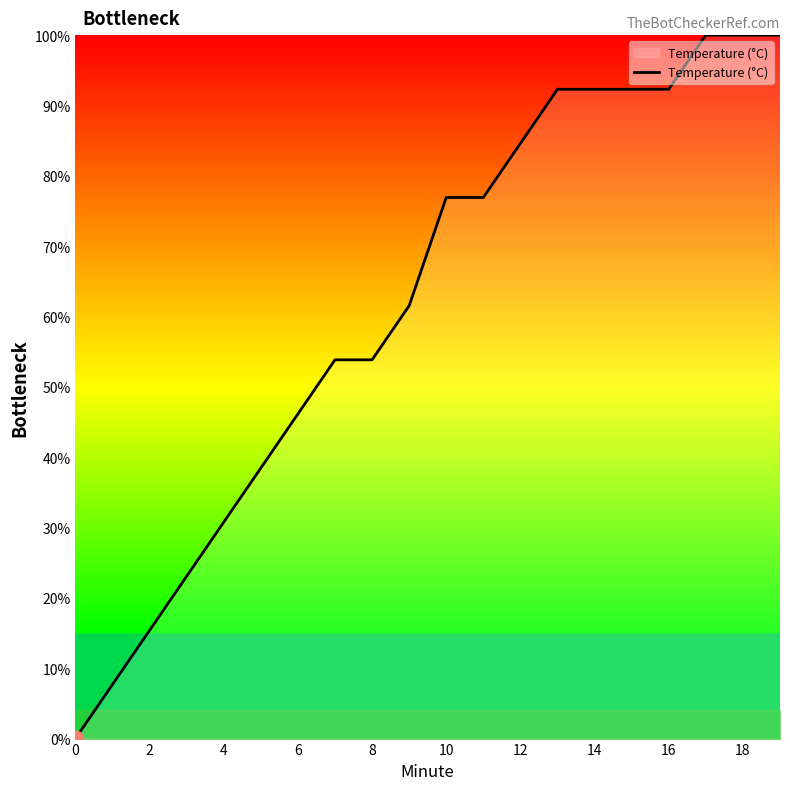

How many series are shown in this chart?

1